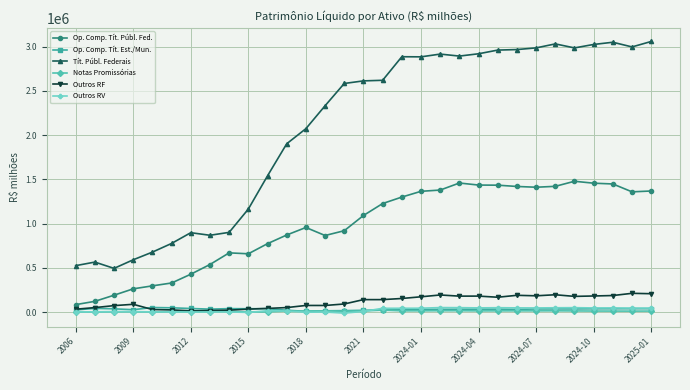

What is the lowest value of the Tít. Públ. Federais series?

494034.2